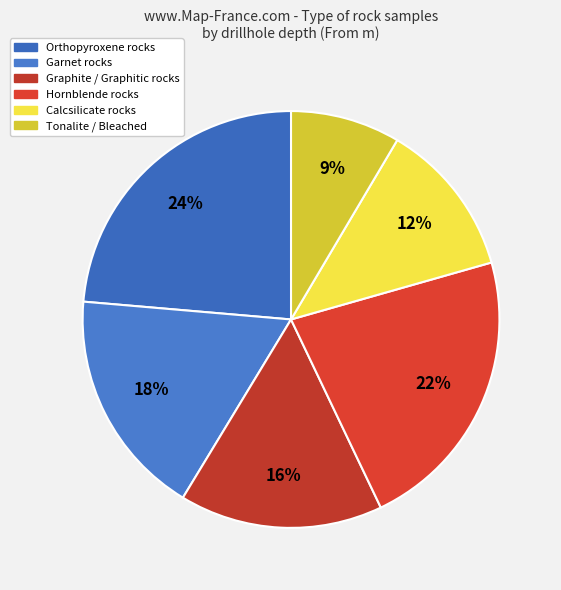

How many slices are in this pie chart?

6